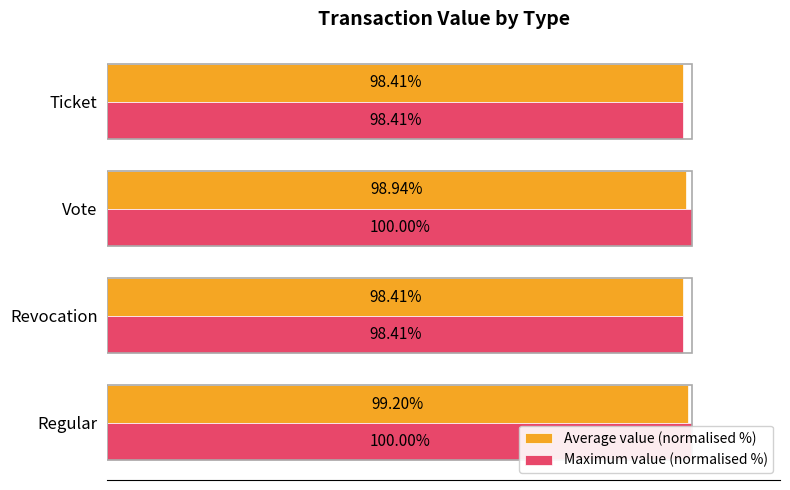

Which series has the largest total across all categories?

Maximum value (normalised %)